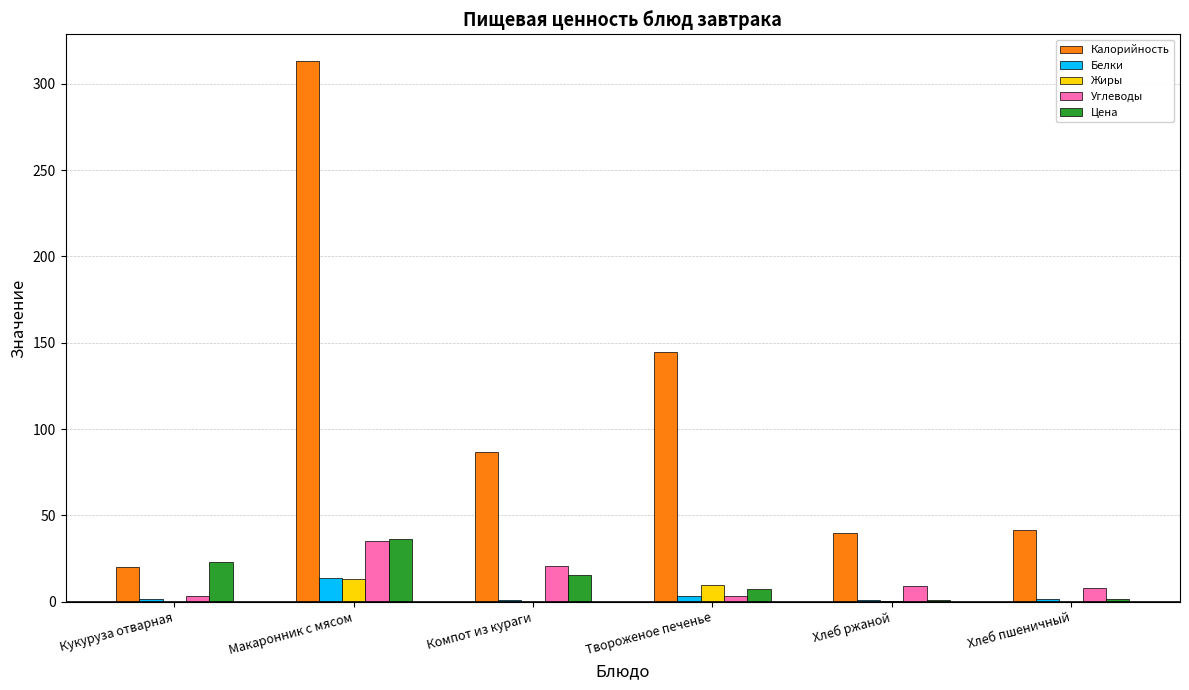

Which series changed the most between Кукуруза отварная and Компот из кураги?

Калорийность